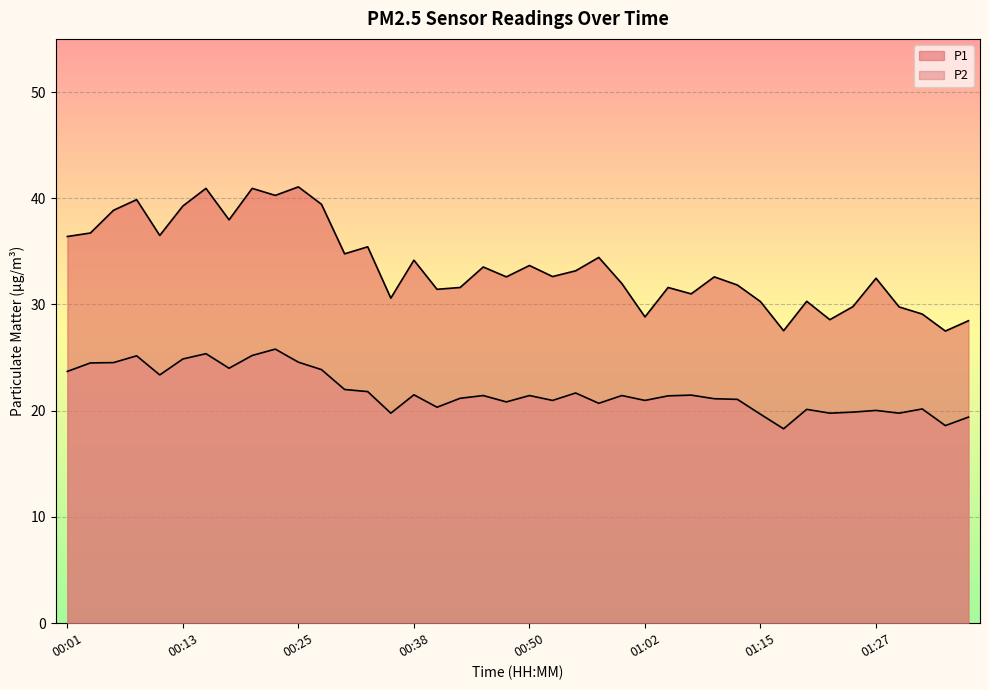

True or false: P2 has more than 0 points higher than both neighbors.

True